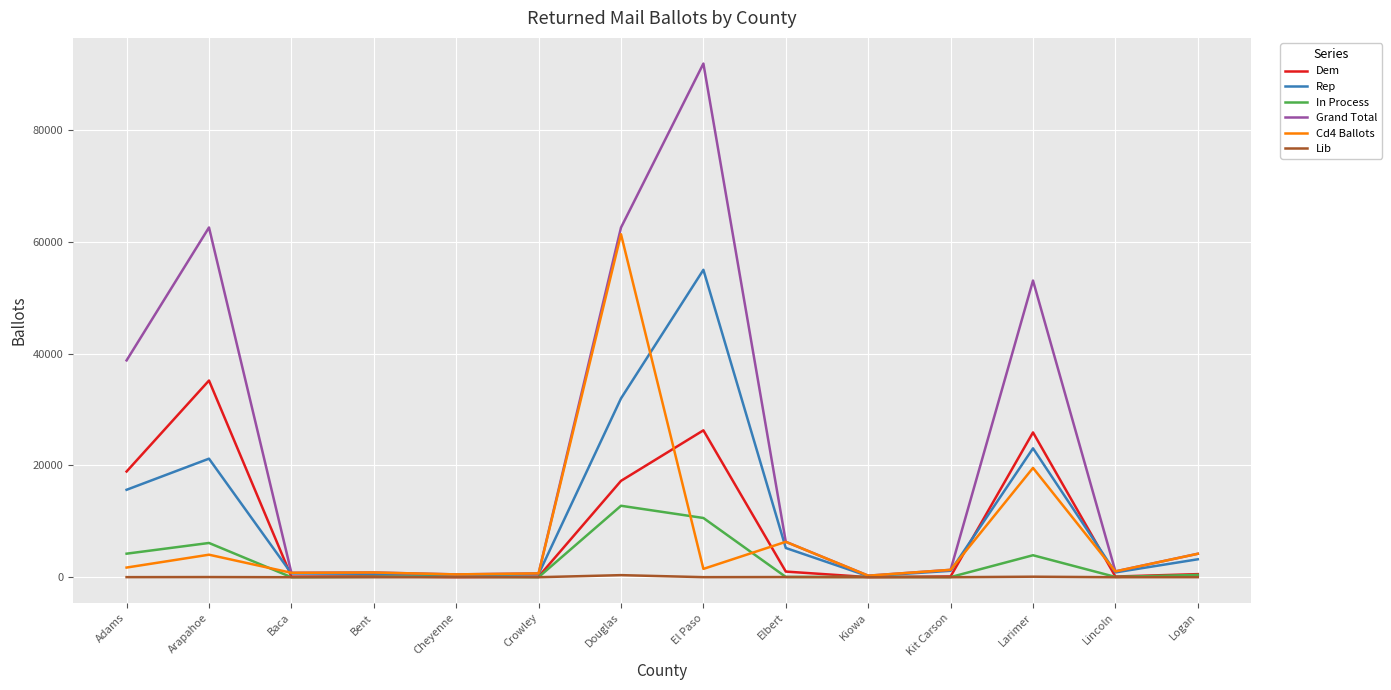

Which series has the largest total across all categories?

Grand Total